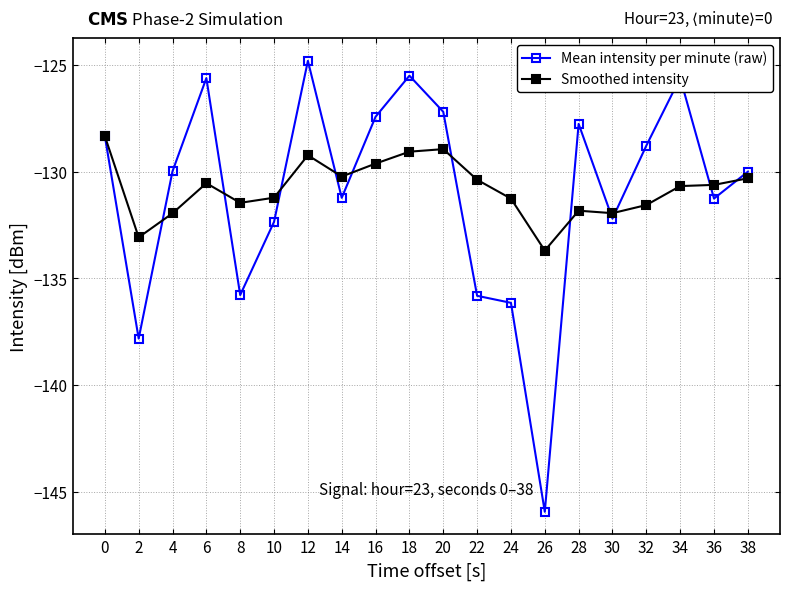

True or false: Mean intensity per minute (raw) has a value of -131.3 at 36.

True